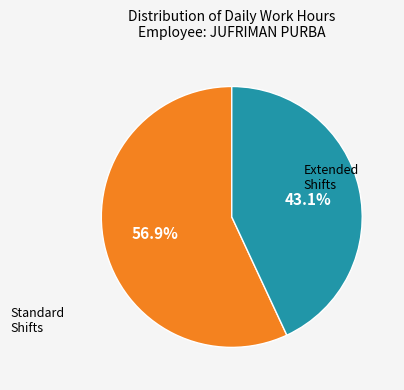

Does any single category account for the majority?

Yes